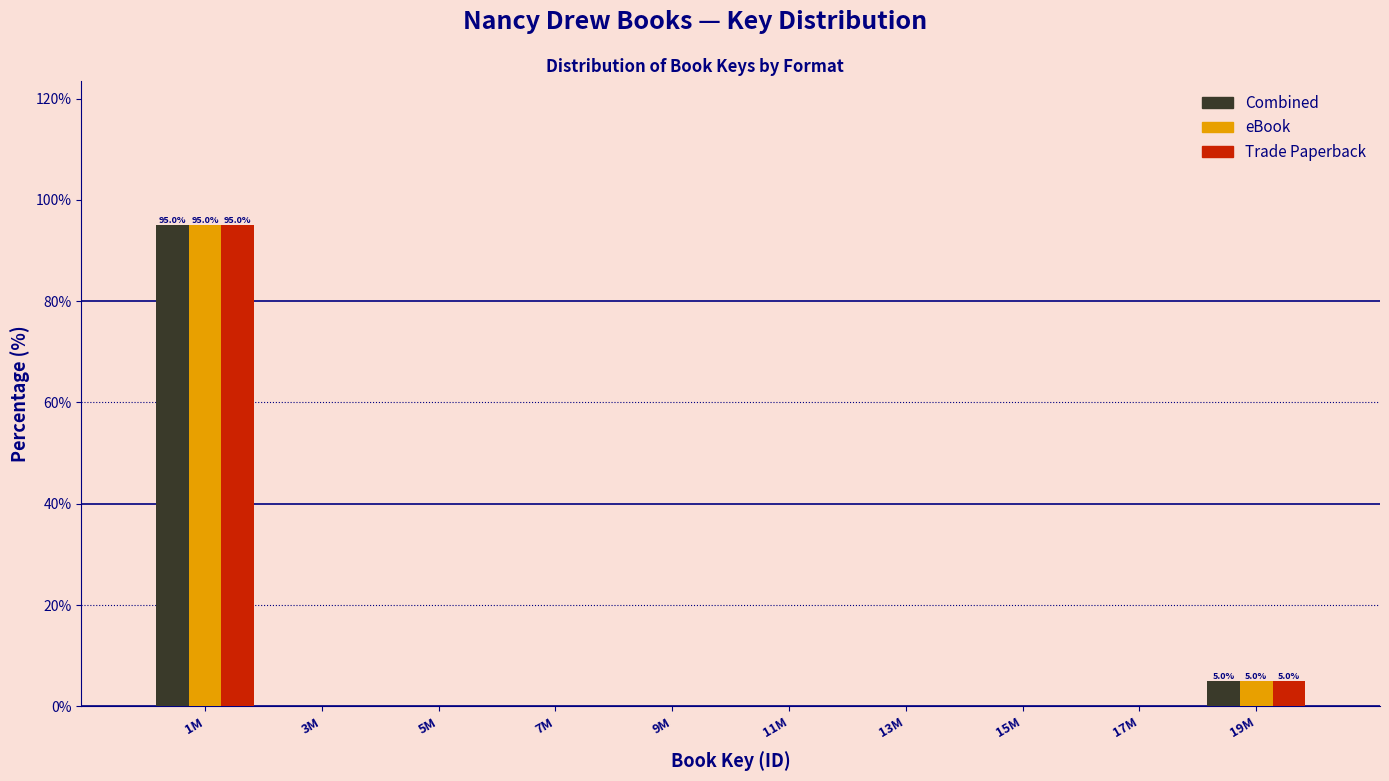

Reading right to left, what are all the values shown in this chart?

Combined: 19M=5	17M=0	15M=0	13M=0	11M=0	9M=0	7M=0	5M=0	3M=0	1M=95
eBook: 19M=5	17M=0	15M=0	13M=0	11M=0	9M=0	7M=0	5M=0	3M=0	1M=95
Trade Paperback: 19M=5	17M=0	15M=0	13M=0	11M=0	9M=0	7M=0	5M=0	3M=0	1M=95